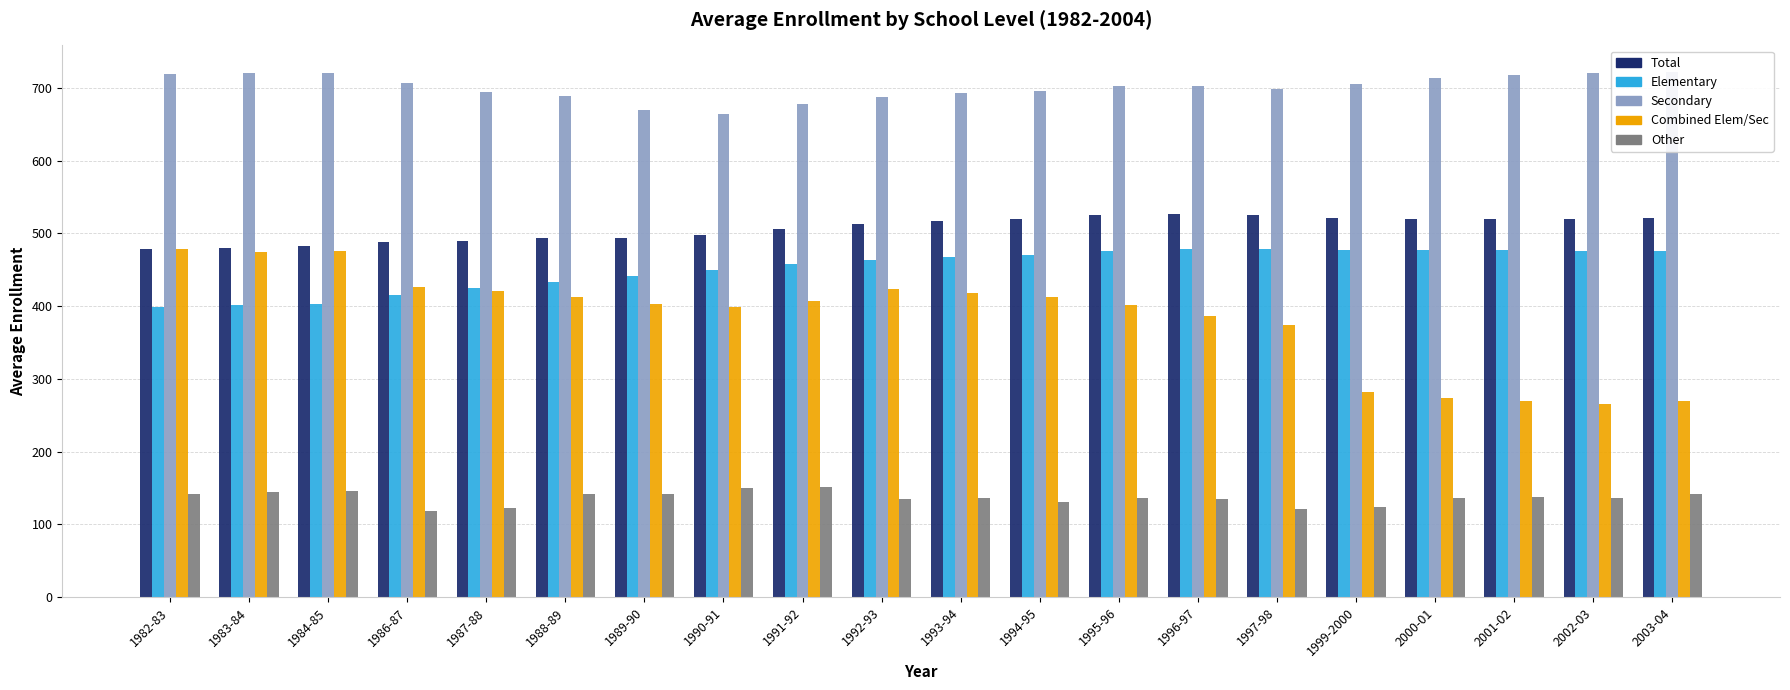

What is the minimum value for Total?

478.0